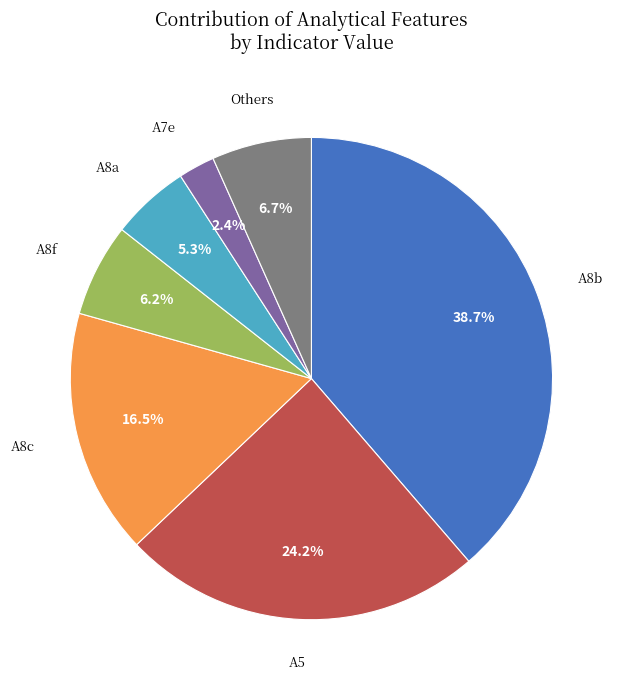

Does any single category account for the majority?

No